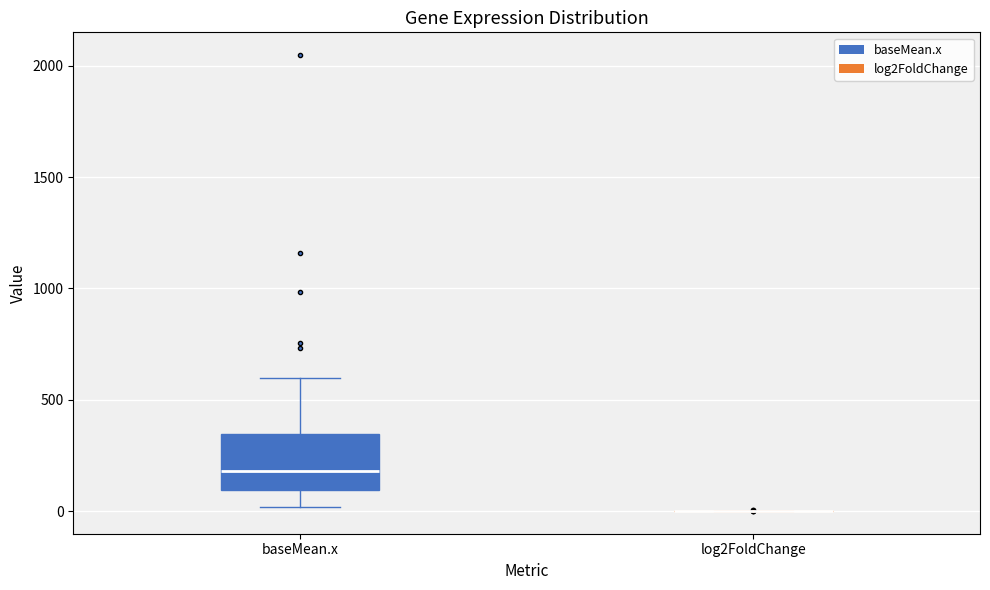

Reading left to right, read every box against the y-axis: the position of its median line, the range the box covers, and the ends of its whiskers. The values are not printed on the chart, so give them approximately, as read against the axis.

baseMean.x: median 200, box 100 to 350, whiskers 0 to 600
log2FoldChange: box collapsed to a line at 0, whiskers 0 to 0